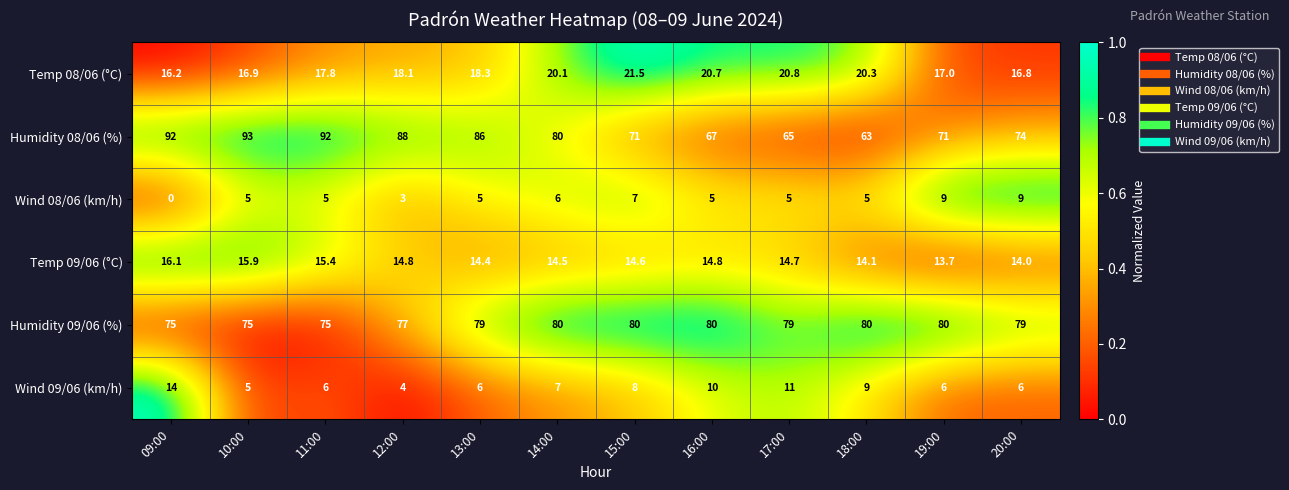

Rank the series by their maximum value, from lowest to highest.

Wind 08/06 (km/h), Wind 09/06 (km/h), Temp 09/06 (°C), Temp 08/06 (°C), Humidity 09/06 (%), Humidity 08/06 (%)